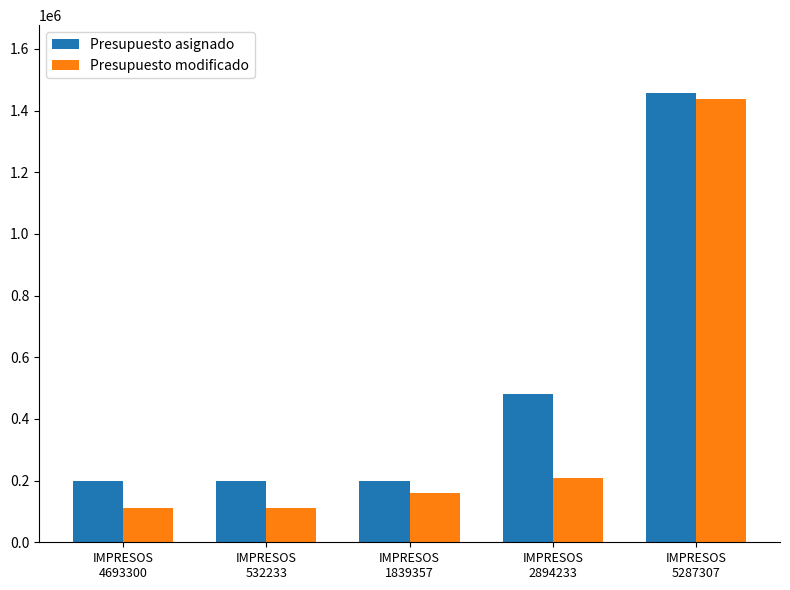

What is the label of the 3rd bar from the left?

IMPRESOS
1839357